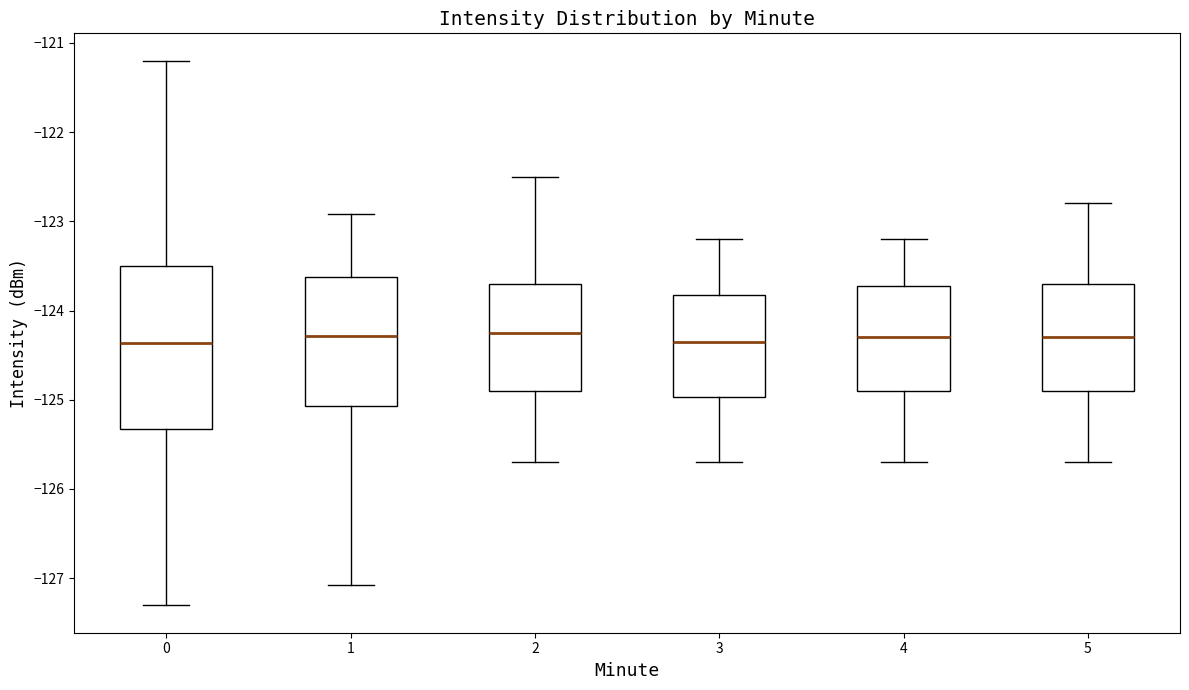

Where is the lower edge of the box at x = 1 on the y-axis? The values are not printed on the chart, so give them approximately, as read against the axis.

-125.1